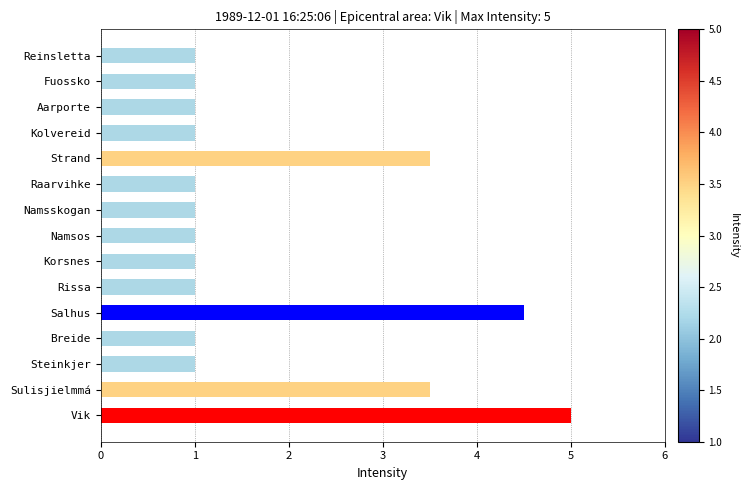

What is the label of the 6th bar from the bottom?

Rissa